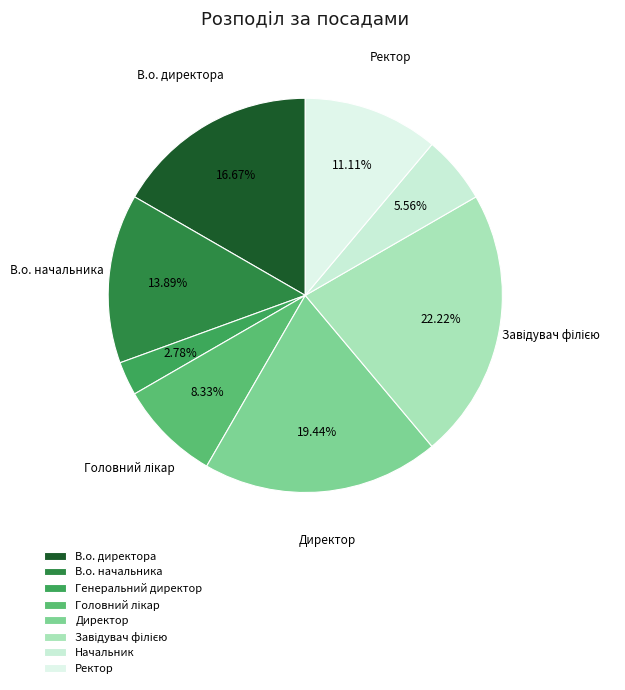

How many segments does this pie chart have?

8